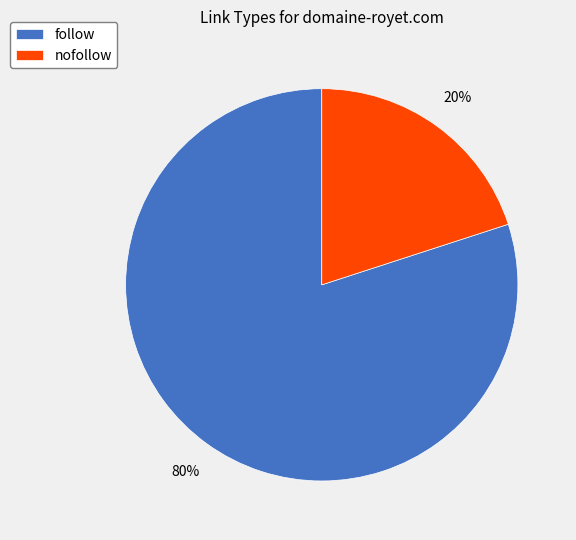

How many slices are in this pie chart?

2